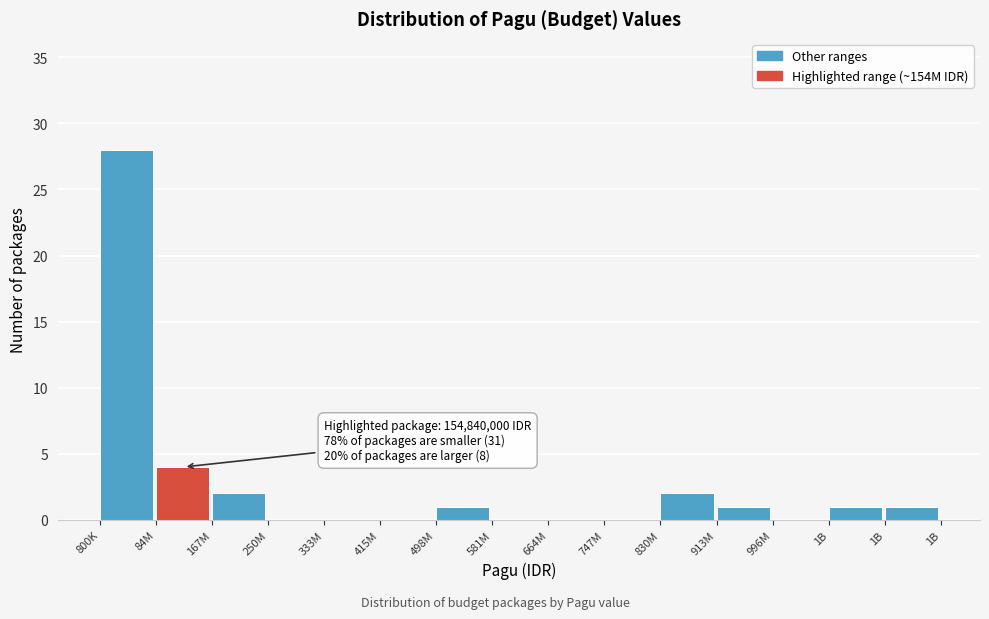

How many categories are shown in the chart?

15